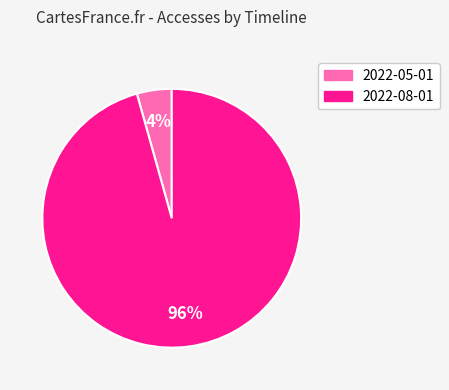

What is the smallest slice in the pie chart?

2022-05-01